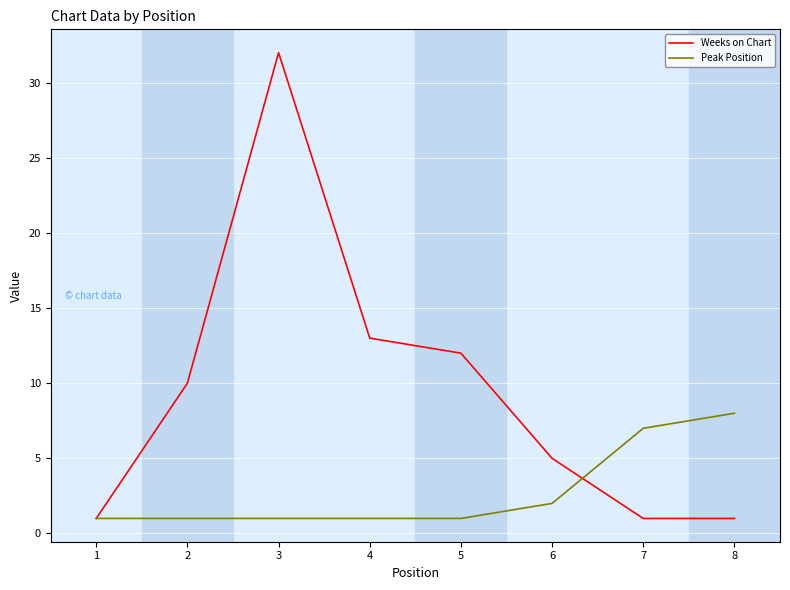

Is the value of Peak Position at 4 greater than the value of Weeks on Chart at 6?

No